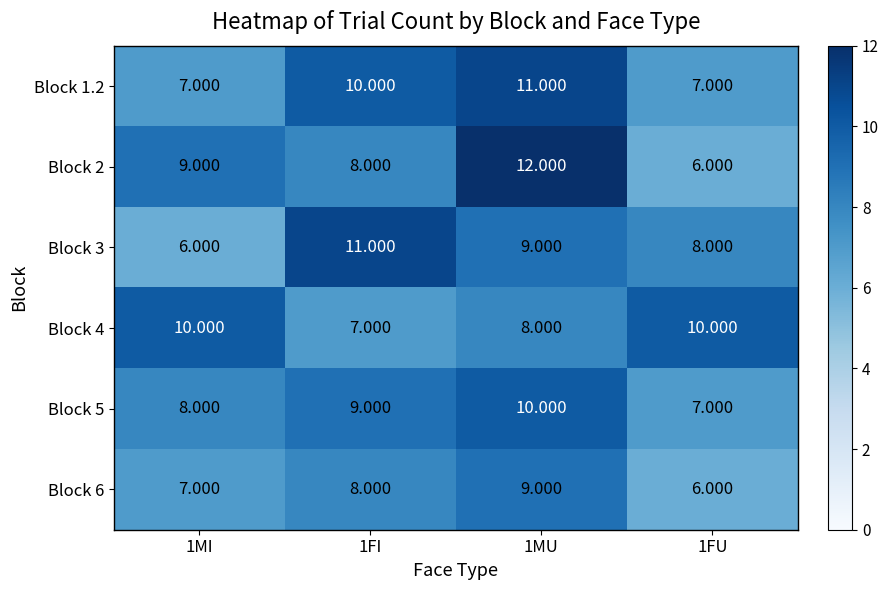

How many series are shown in this chart?

6